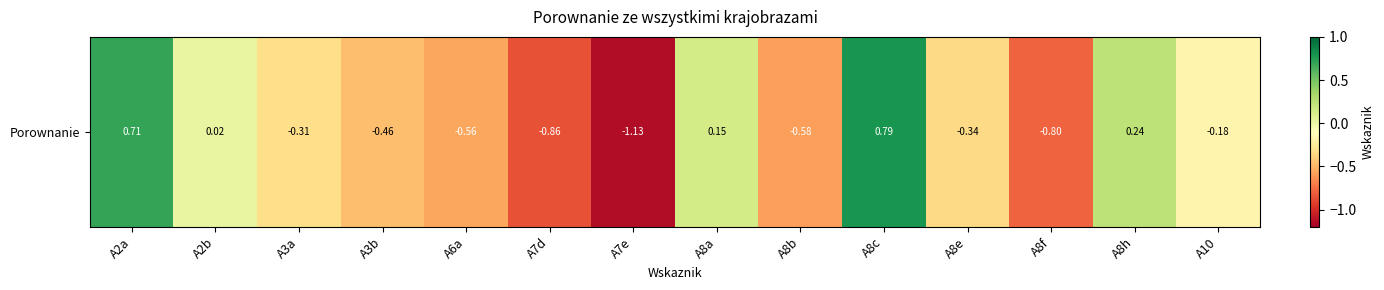

What is the change in value from A7e to A8h?

+1.4